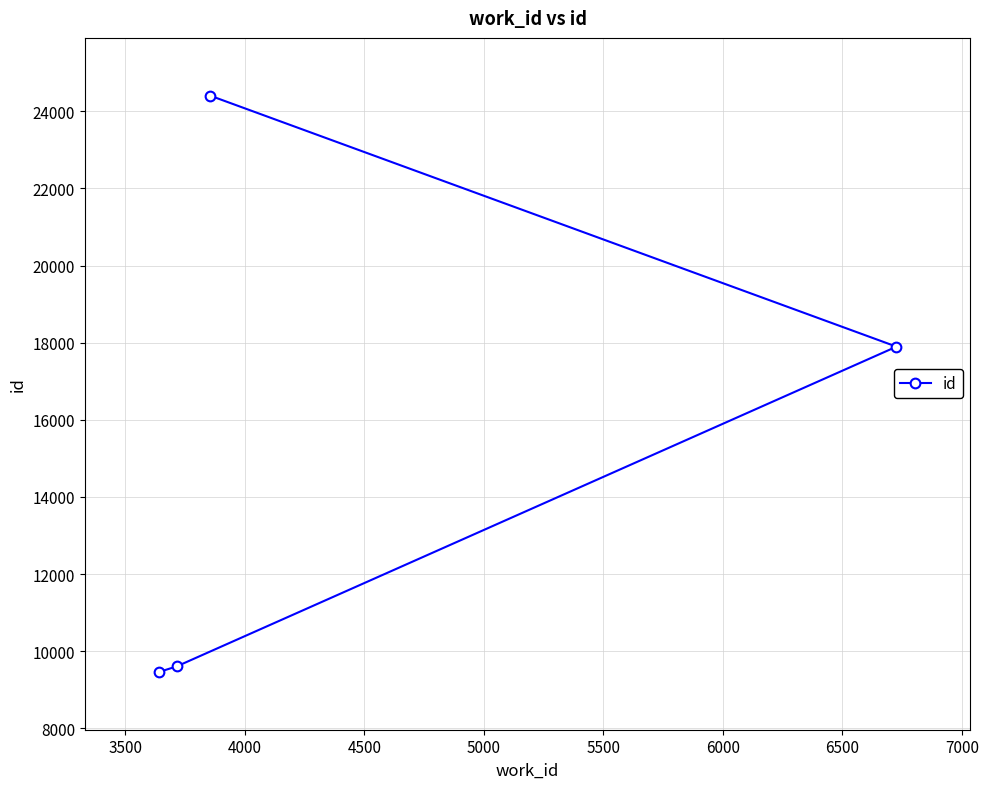

How many lines are shown in the chart?

1